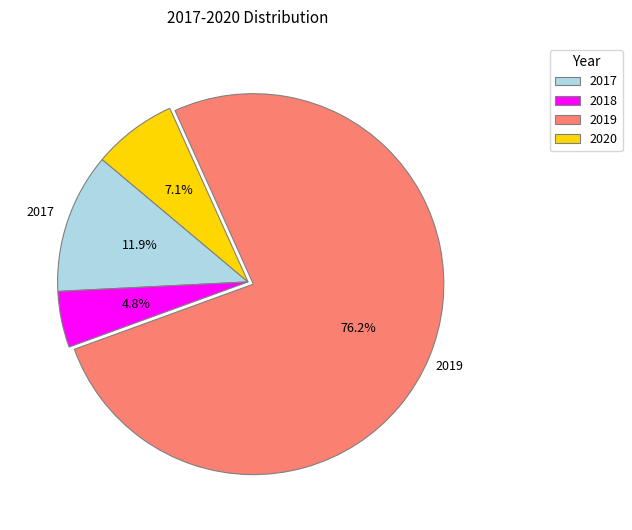

Is it true that 2020 is 7% of the pie?

True